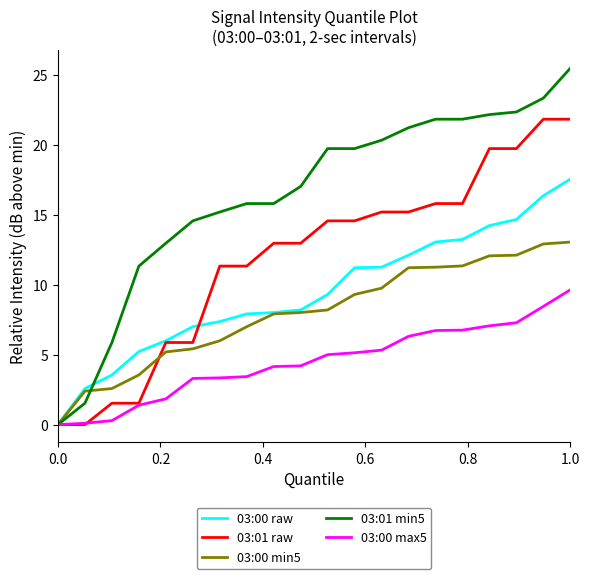

Is this an area chart (filled region under the line)?

No